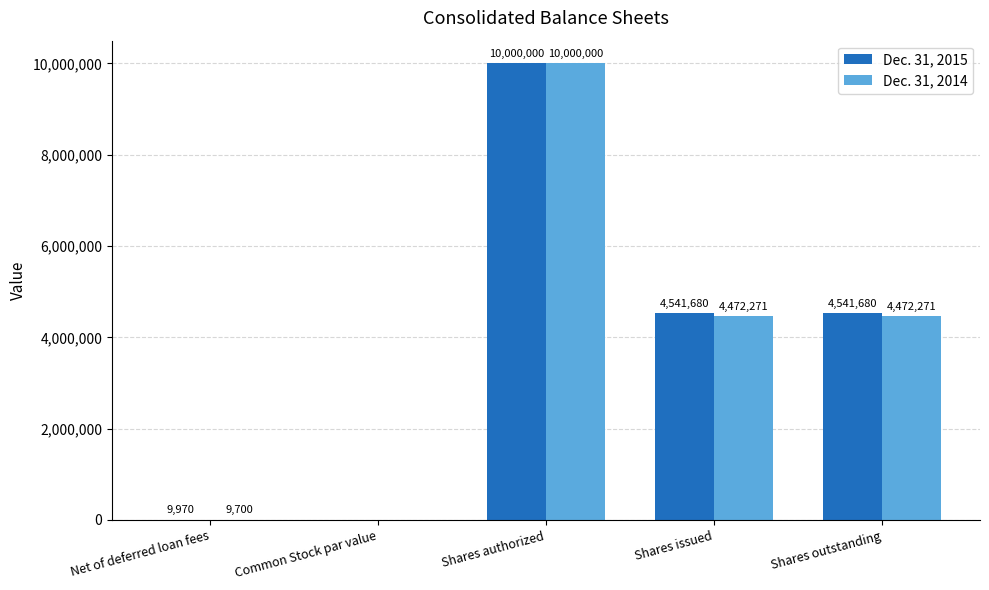

Are the bars horizontal?

No